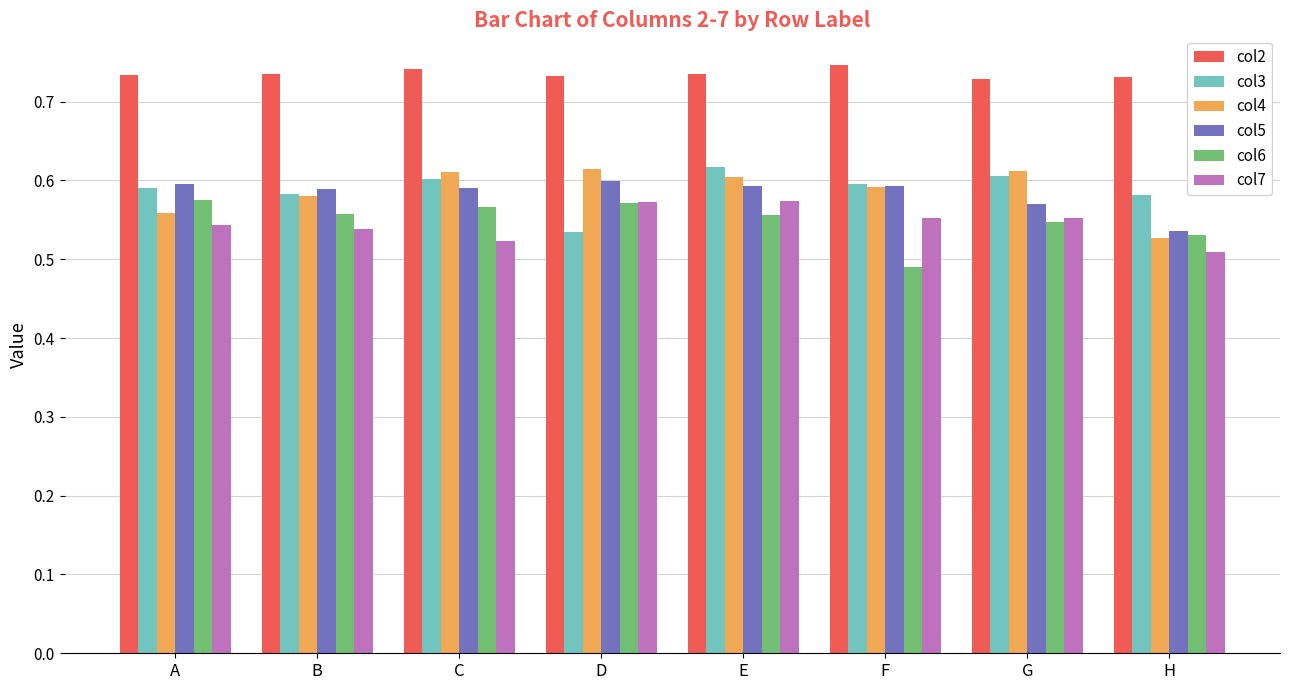

What is the total value across all series at B?

3.6